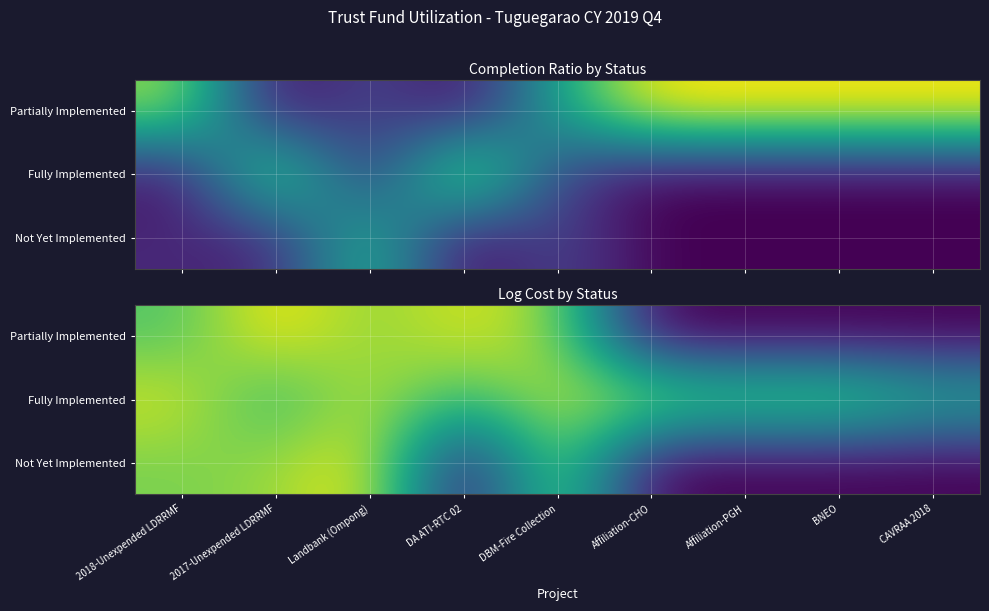

List the series in order of their peak value, lowest first.

Fully Implemented, Not Yet Implemented, Partially Implemented